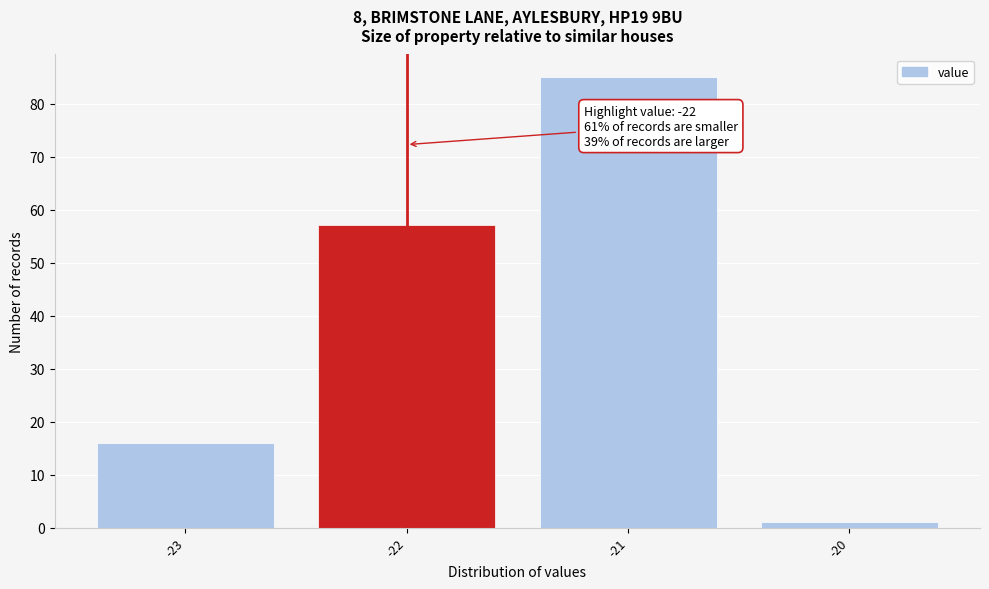

Which range on the x-axis has the tallest bar?

-21.5 to -20.5